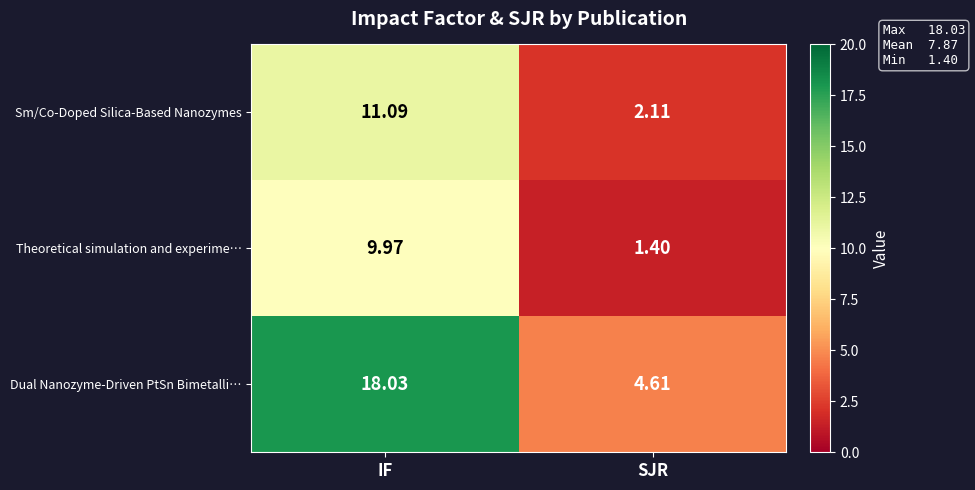

Rank the series at SJR from lowest to highest value.

Theoretical simulation and experime…, Sm/Co-Doped Silica-Based Nanozymes, Dual Nanozyme-Driven PtSn Bimetalli…